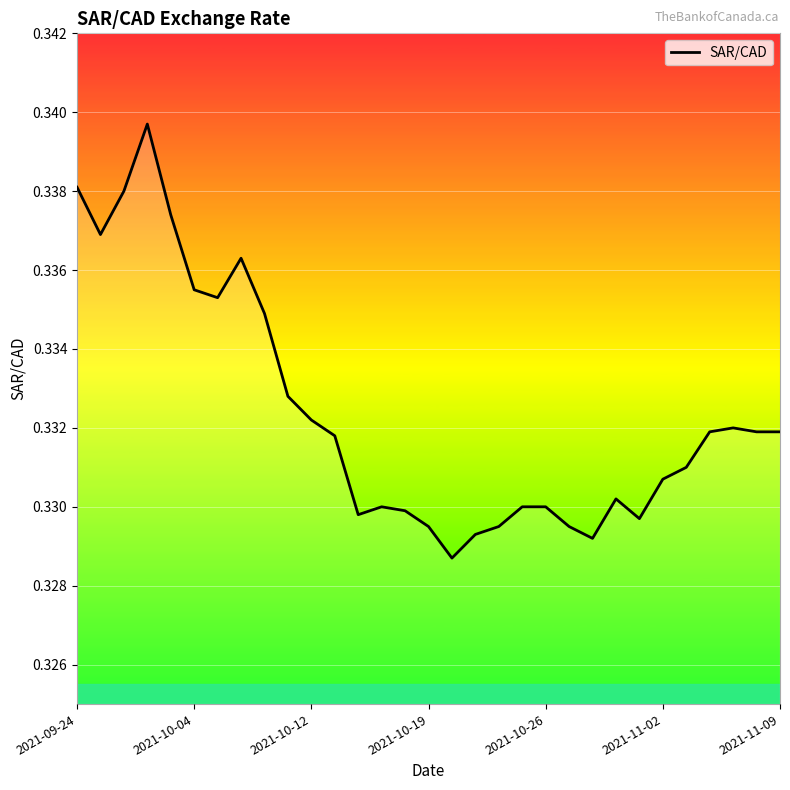

How many values are between 0 and 1?

31